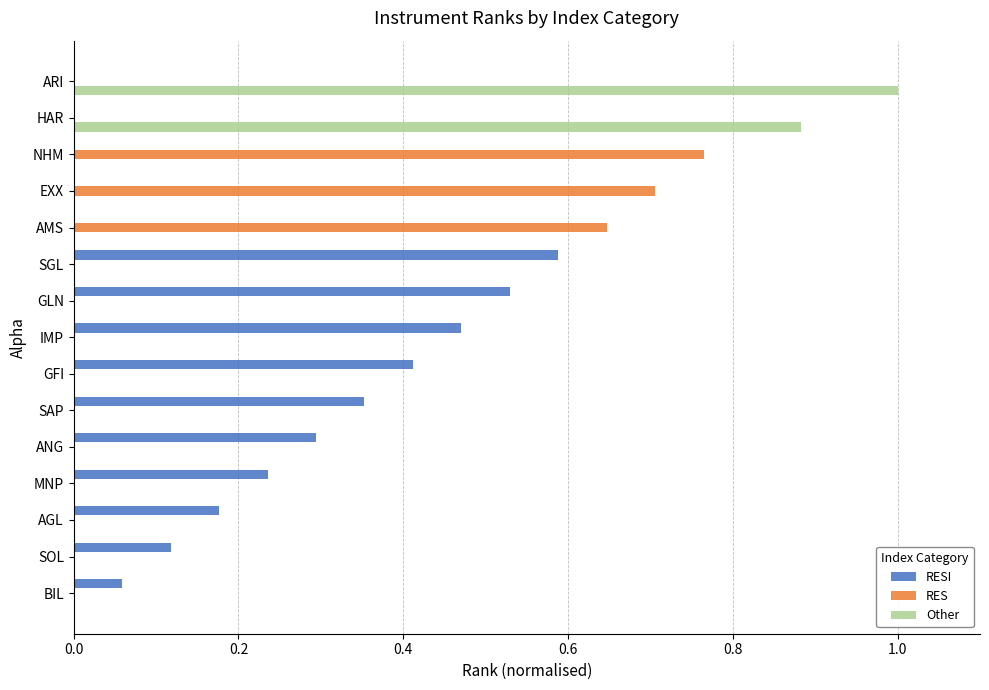

True or false: Other has a value of -0.3 at BIL.

False